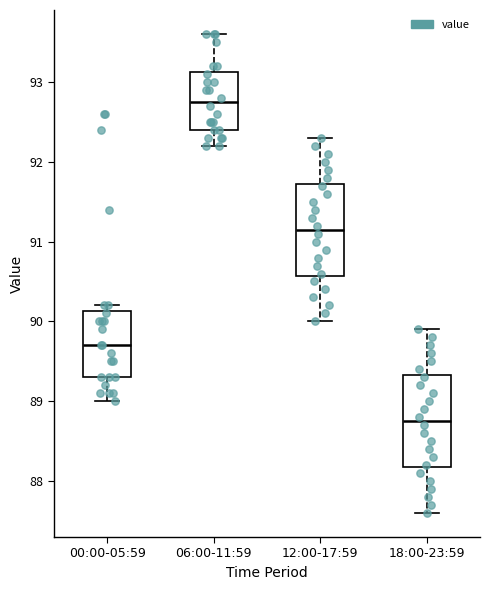

Reading left to right, read every box against the y-axis: the position of its median line, the range the box covers, and the ends of its whiskers. The values are not printed on the chart, so give them approximately, as read against the axis.

00:00-05:59: median 89.7, box 89.3 to 90.1, whiskers 89.0 to 90.2
06:00-11:59: median 92.8, box 92.4 to 93.1, whiskers 92.2 to 93.6
12:00-17:59: median 91.2, box 90.6 to 91.7, whiskers 90.0 to 92.3
18:00-23:59: median 88.8, box 88.2 to 89.3, whiskers 87.6 to 89.9